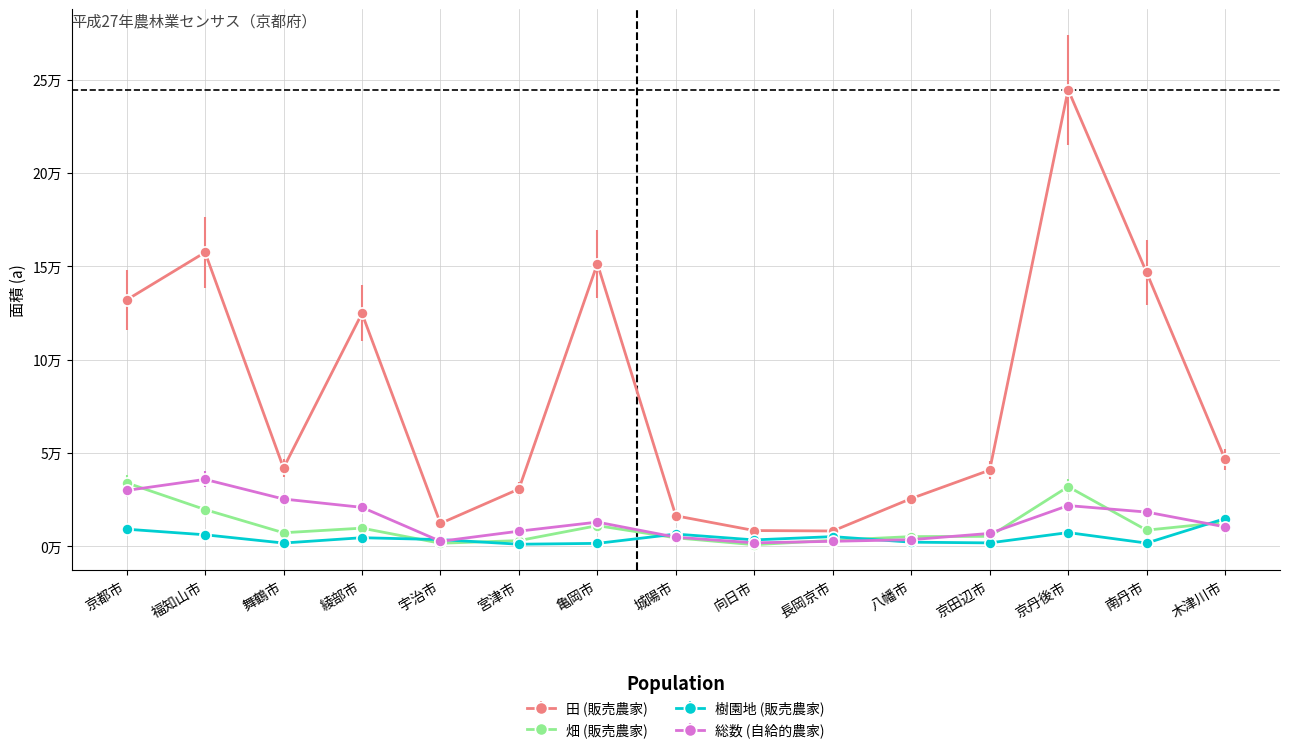

What are all the series names shown in the legend?

田 (販売農家), 畑 (販売農家), 樹園地 (販売農家), 総数 (自給的農家)